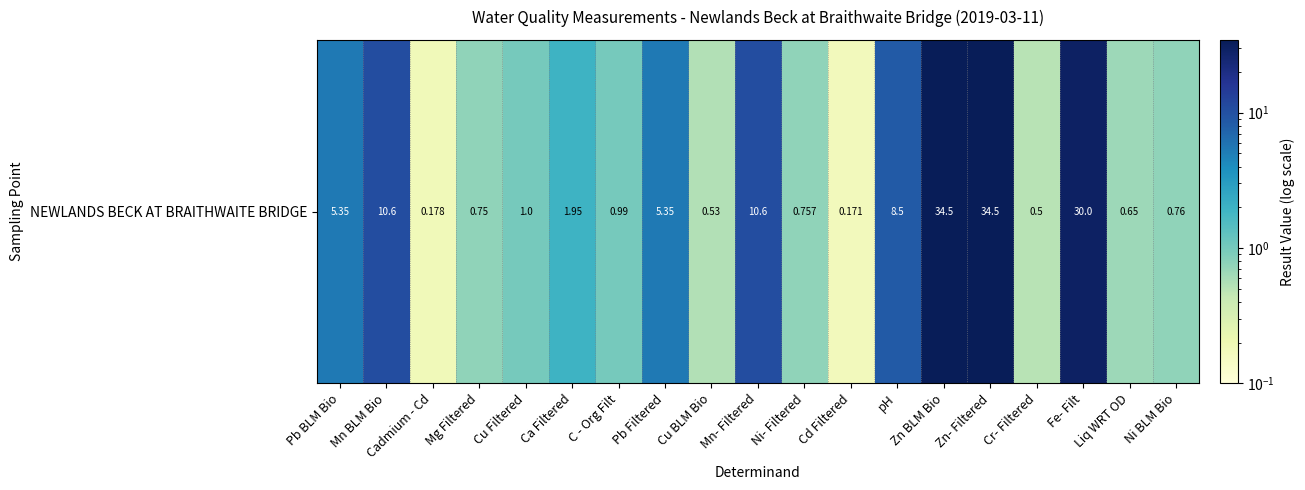

List the labels in order of value, smallest first.

Cd Filtered, Cadmium - Cd, Cr- Filtered, Cu BLM Bio, Liq WRT OD, Mg Filtered, Ni- Filtered, Ni BLM Bio, C - Org Filt, Cu Filtered, Ca Filtered, Pb BLM Bio, Pb Filtered, pH, Mn BLM Bio, Mn- Filtered, Fe- Filt, Zn BLM Bio, Zn- Filtered